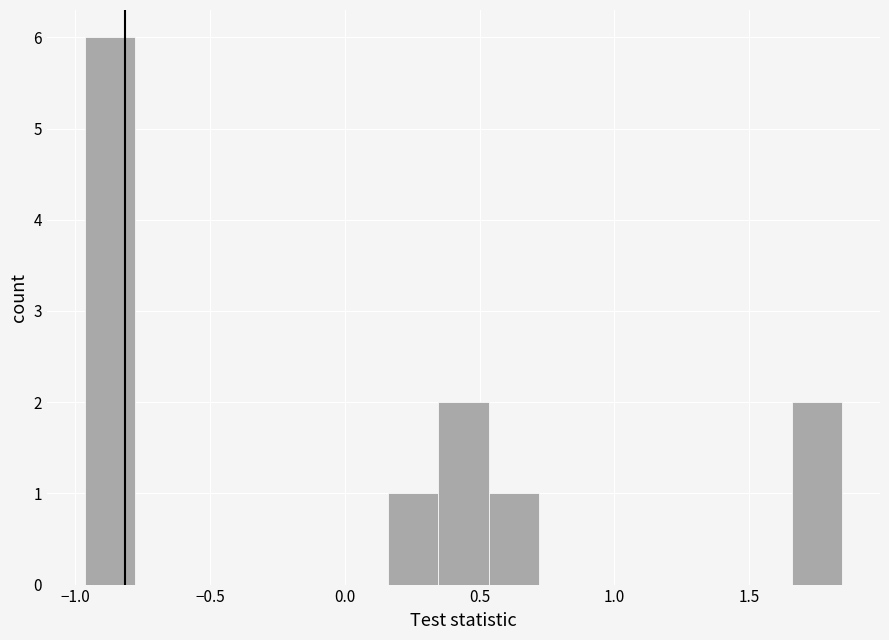

Read against the x-axis, roughly where is the centre of the tallest bar?

-0.85